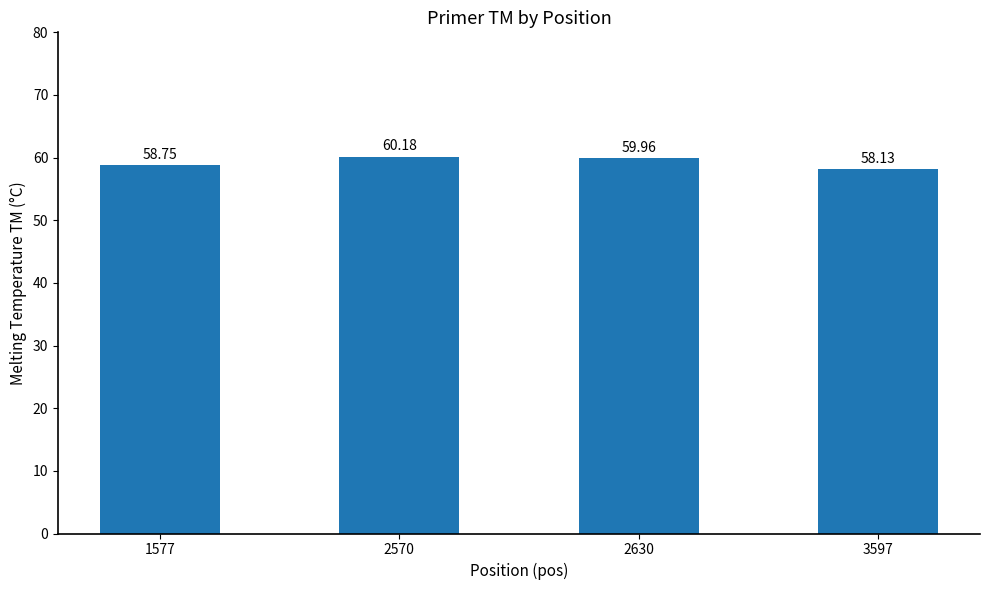

Which category has the highest value across all series?

2570